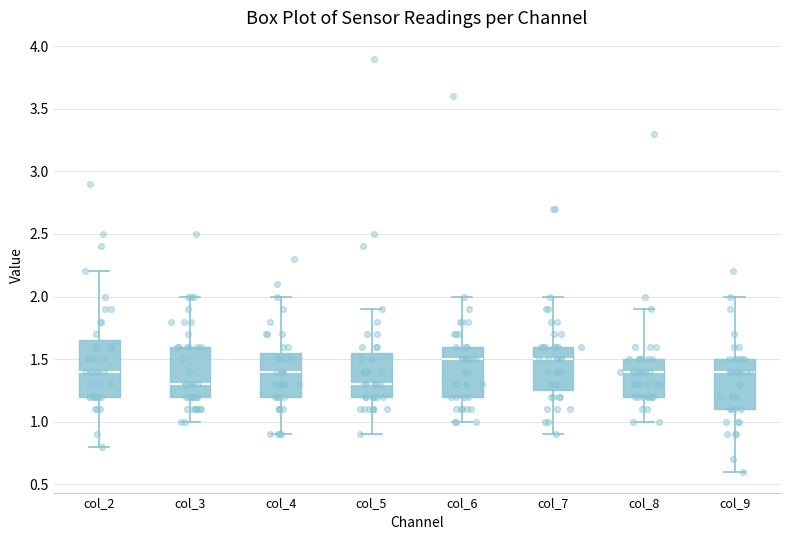

Reading left to right, transcribe this box plot: for each box, give where its median line is, the range the box spans, and where its two whiskers end, as read against the y-axis. The values are not printed on the chart, so give them approximately, as read against the axis.

col_2: median 1.40, box 1.20 to 1.65, whiskers 0.80 to 2.20
col_3: median 1.30, box 1.20 to 1.60, whiskers 1.00 to 2.00
col_4: median 1.40, box 1.20 to 1.55, whiskers 0.90 to 2.00
col_5: median 1.30, box 1.20 to 1.55, whiskers 0.90 to 1.90
col_6: median 1.50, box 1.20 to 1.60, whiskers 1.00 to 2.00
col_7: median 1.50, box 1.25 to 1.60, whiskers 0.90 to 2.00
col_8: median 1.40, box 1.20 to 1.50, whiskers 1.00 to 1.90
col_9: median 1.40, box 1.10 to 1.50, whiskers 0.60 to 2.00